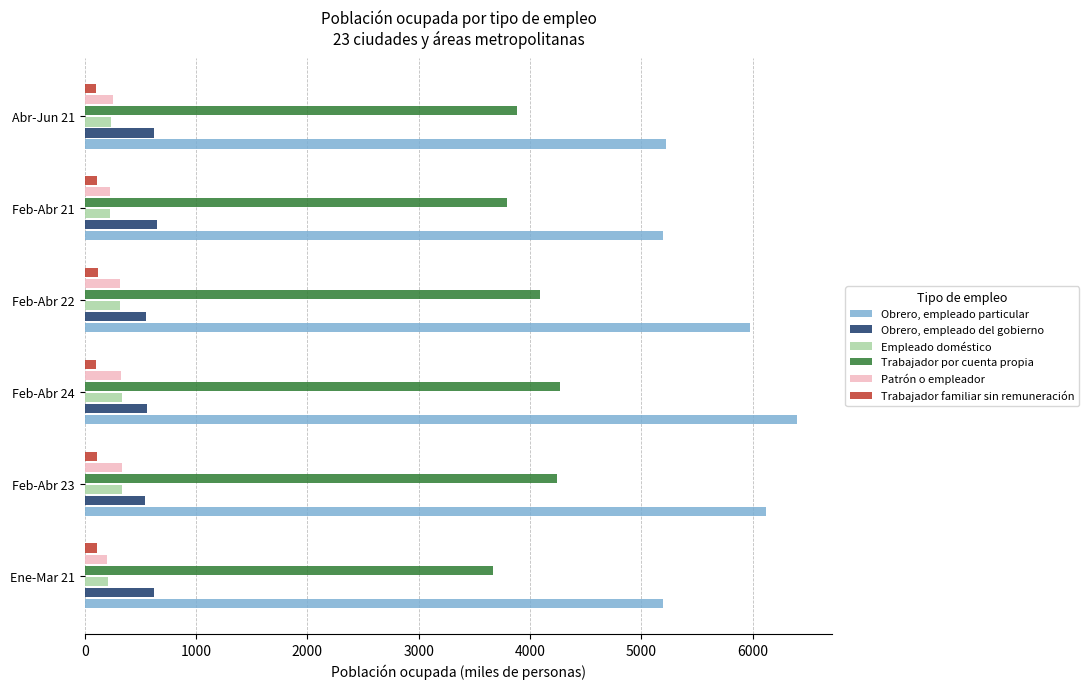

The value of Obrero, empleado particular at Feb-Abr 22 is 1995.5. True or false?

False